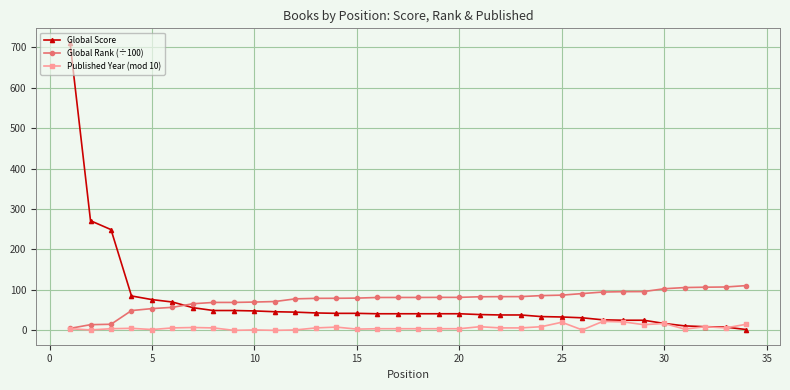

What is the maximum value for Global Score?

711.0